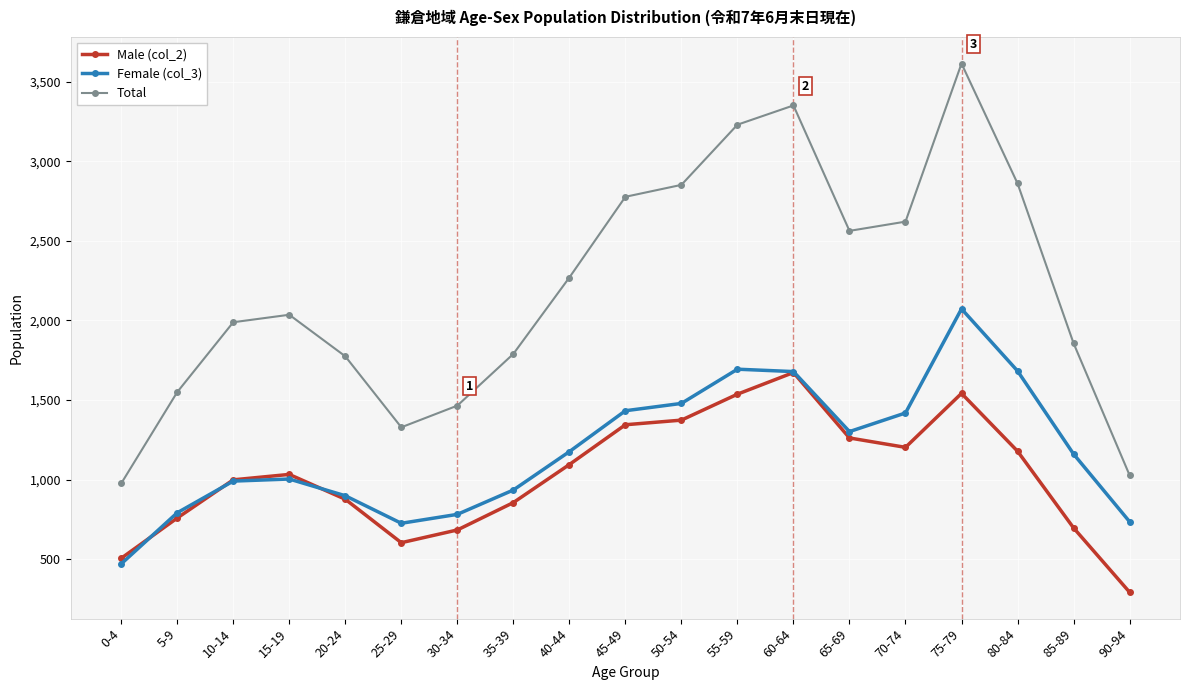

Is it true that Male (col_2) equals 367 at 80-84?

False